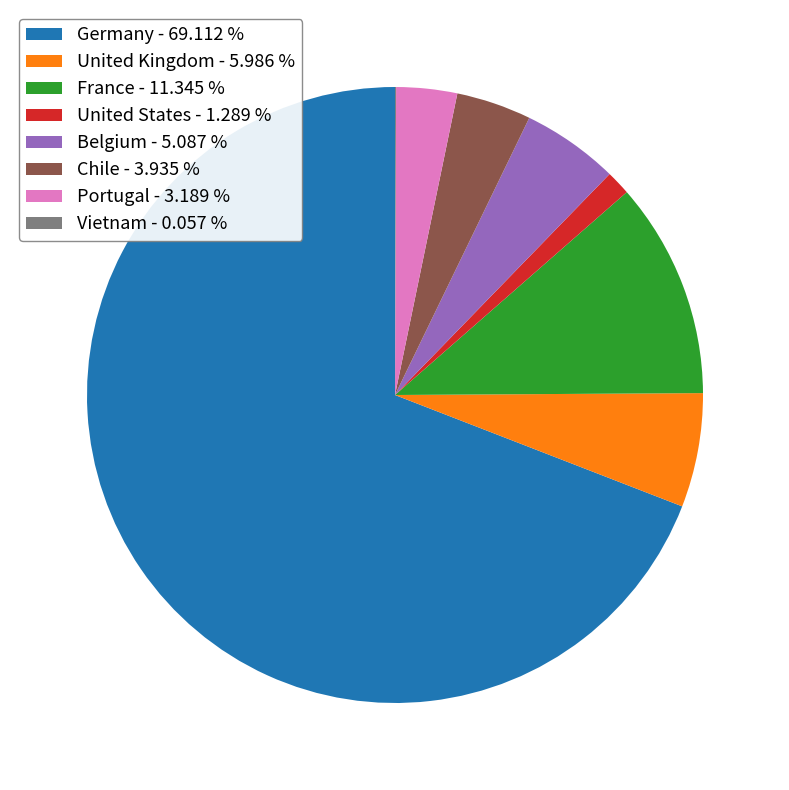

Combined, do Belgium - 5.087 % and United States - 1.289 % account for over 50%?

No